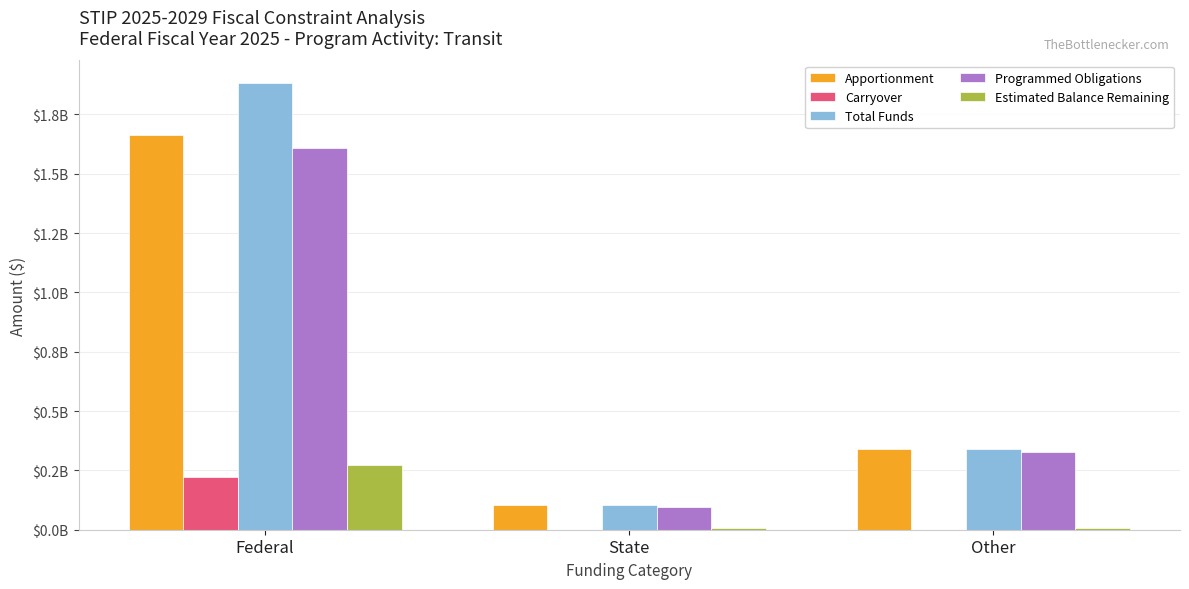

Which category has the highest value across all series?

Federal